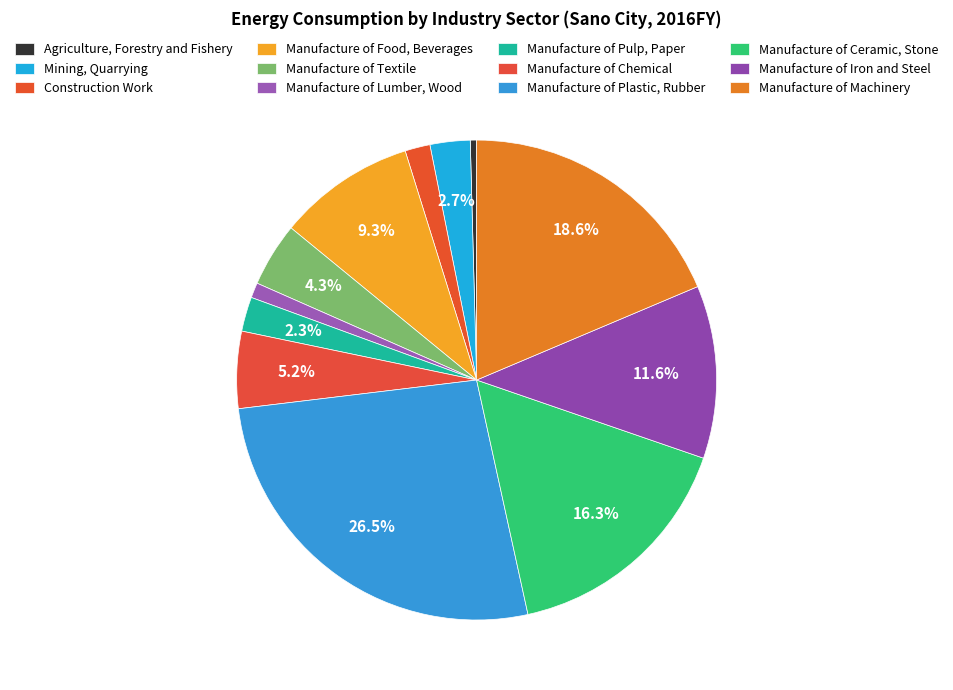

What is the largest slice in the pie chart?

Manufacture of Plastic, Rubber